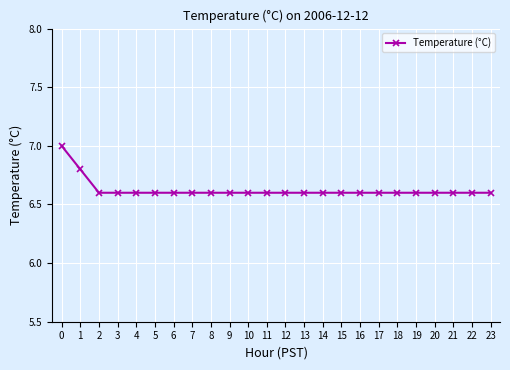

Count the values in the range 6 to 7.

24